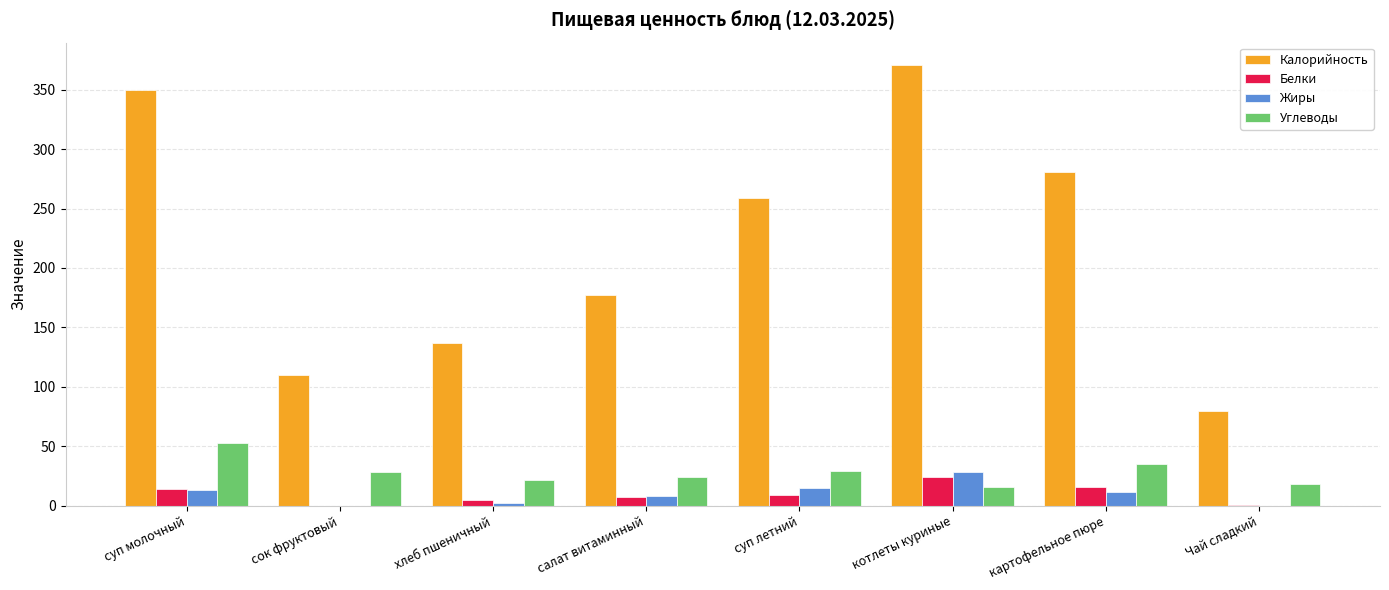

At which label does Калорийность reach its peak?

котлеты куриные